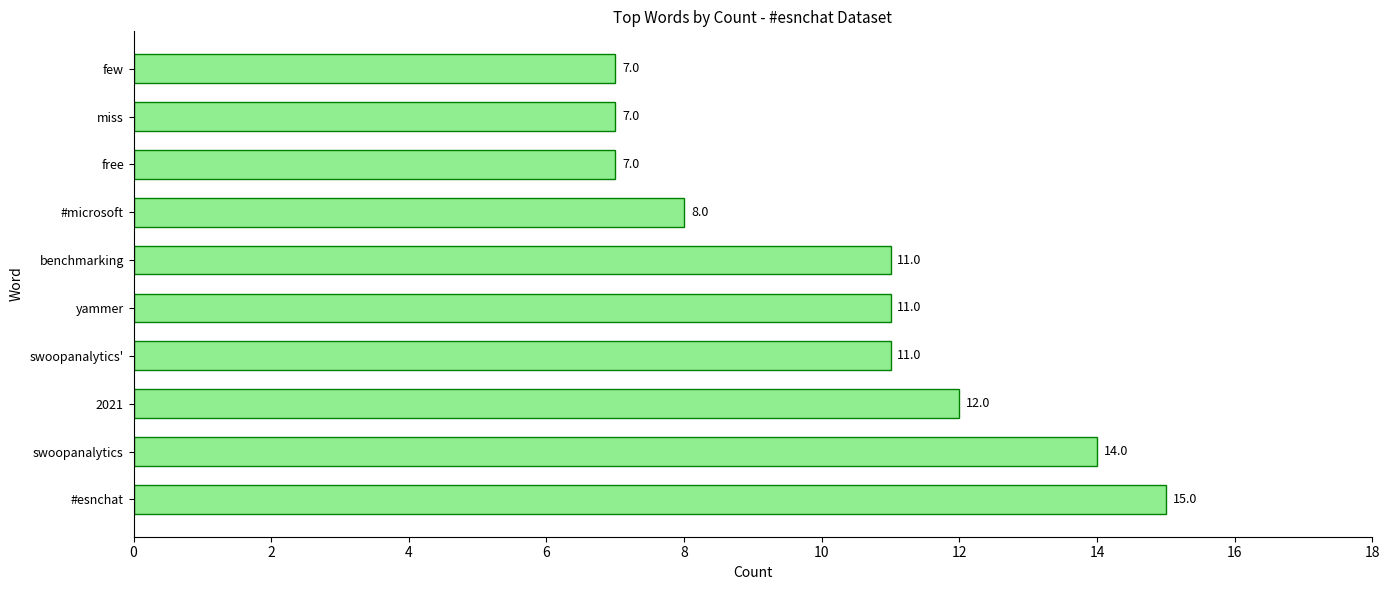

The chart shows a value of 19 at swoopanalytics. True or false?

False